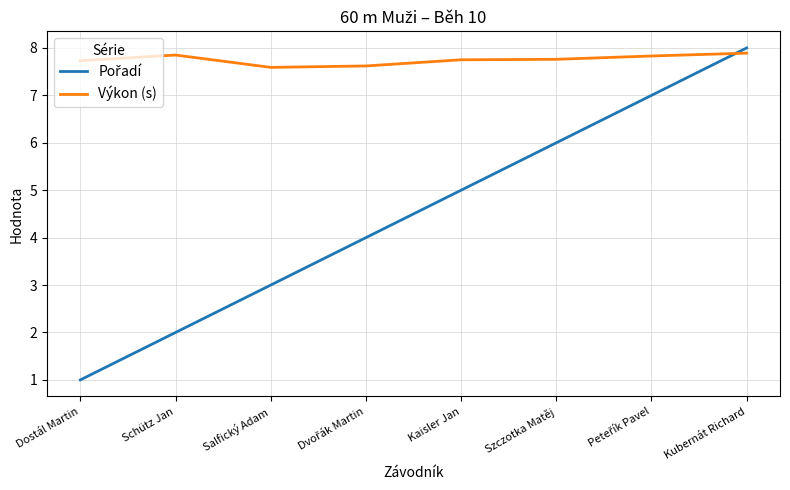

What is the difference between the maximum and second lowest values in the Výkon (s) series?

0.3